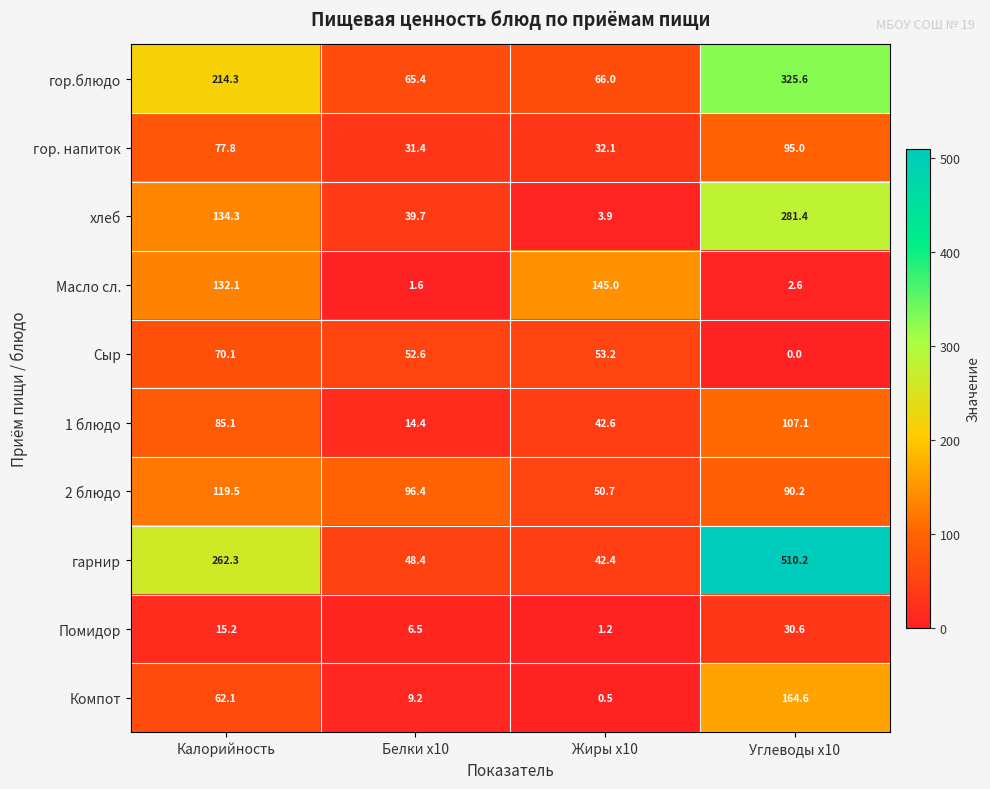

Rank the series by their maximum value, from highest to lowest.

гарнир, гор.блюдо, хлеб, Компот, Масло сл., 2 блюдо, 1 блюдо, гор. напиток, Сыр, Помидор